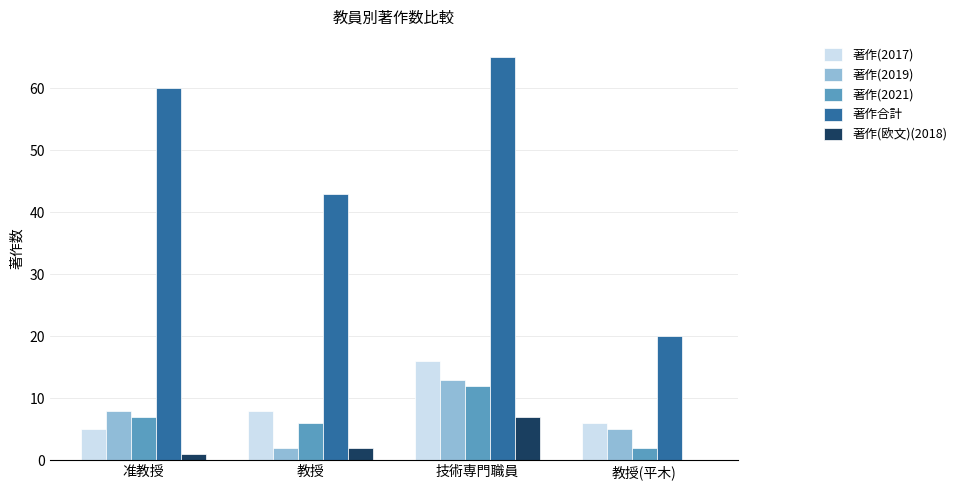

At which category is the sum across all series the highest?

技術専門職員